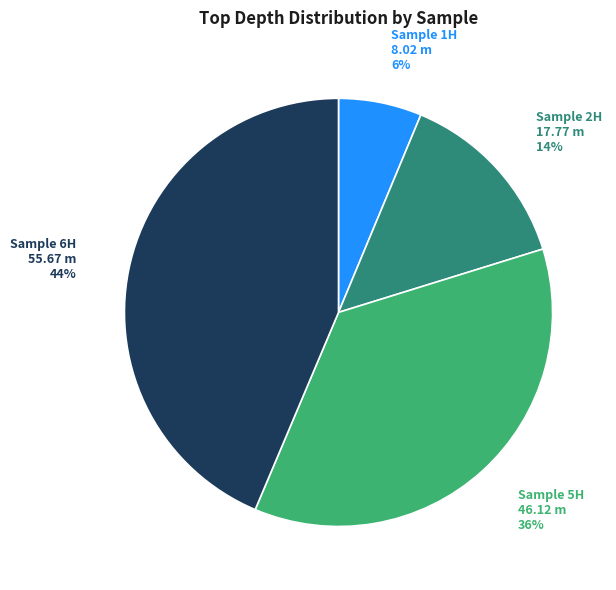

Does any single category account for the majority?

No